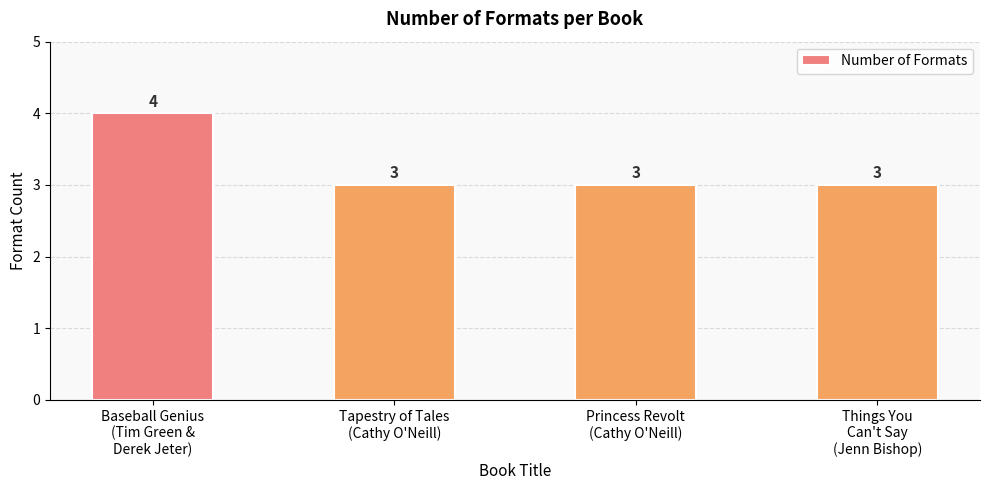

What is the difference between the maximum and second lowest values?

1